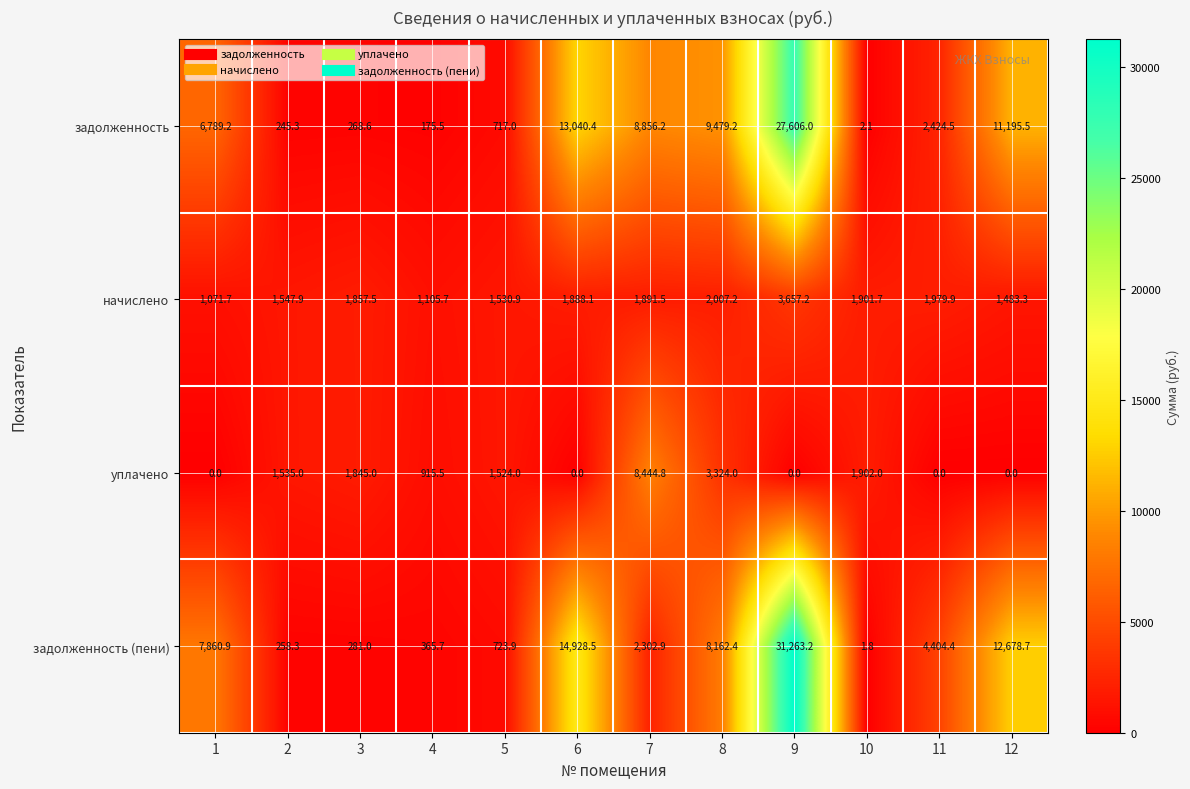

At how many categories does at least one series exceed 8082?

5